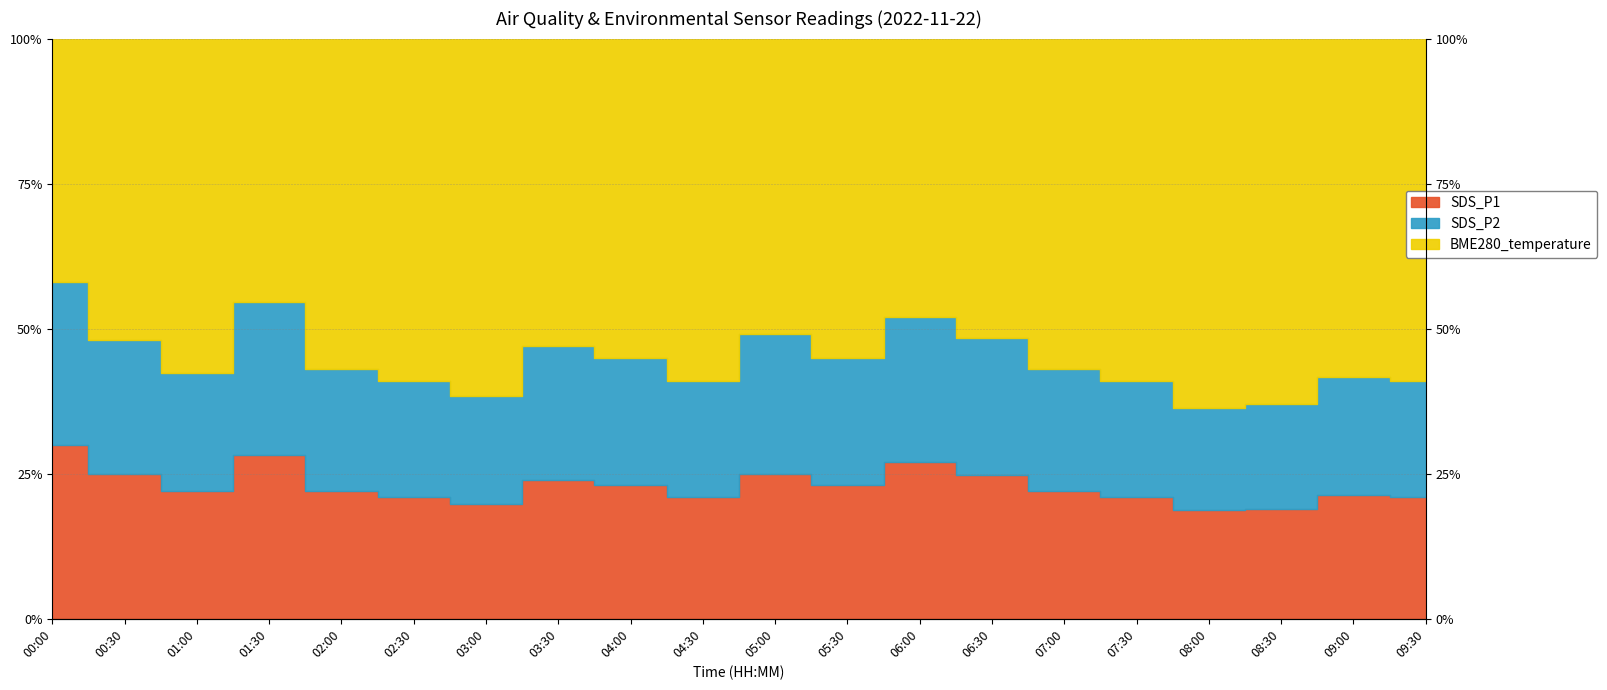

At which category does SDS_P1 reach its first local peak?

01:30